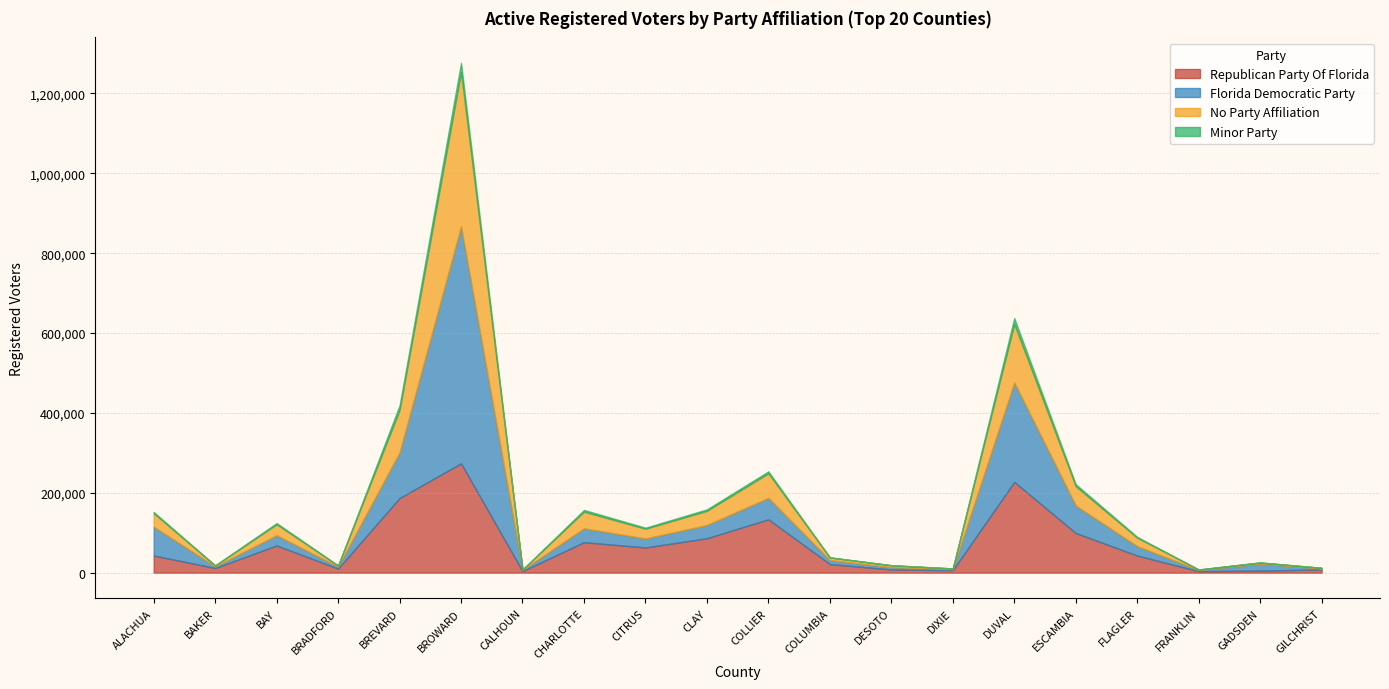

Rank the series at CITRUS from highest to lowest value.

Republican Party Of Florida, No Party Affiliation, Florida Democratic Party, Minor Party